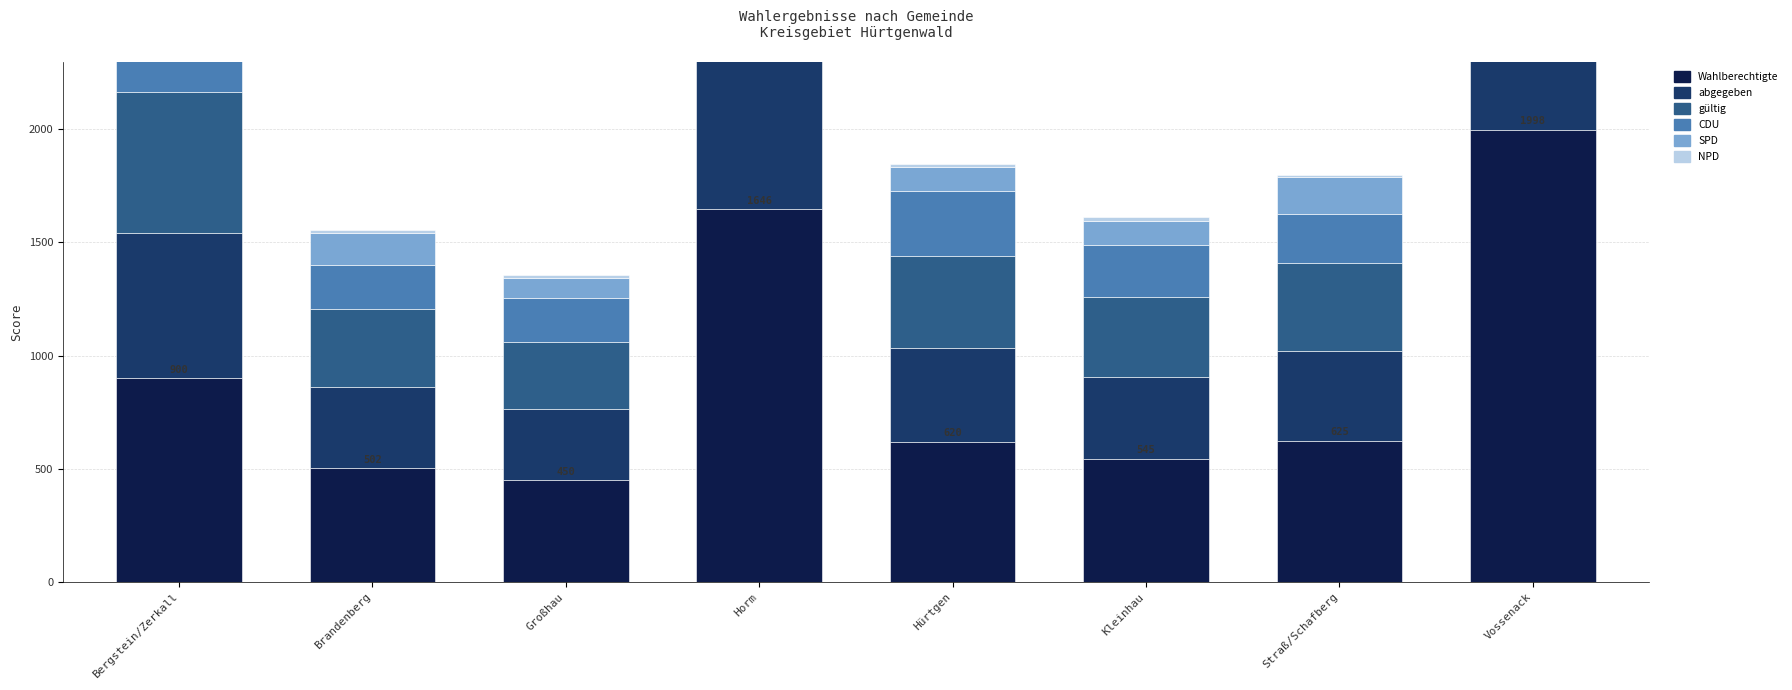

What are all the series names shown in the legend?

Wahlberechtigte, abgegeben, gültig, CDU, SPD, NPD